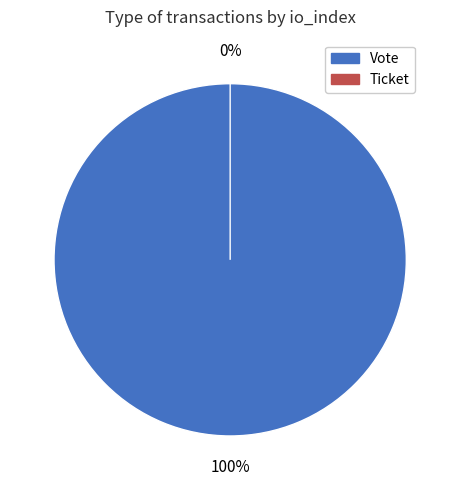

Do Vote and Ticket together represent more than half of the pie?

Yes